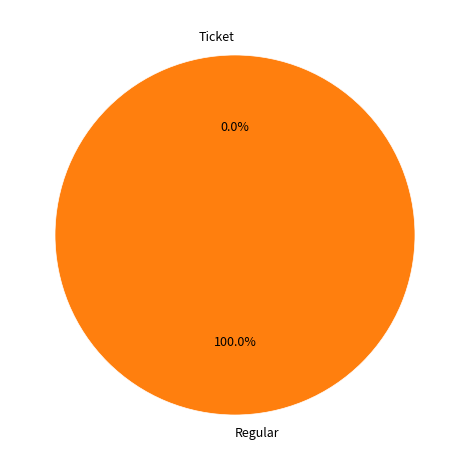

Which slice is the largest?

Regular